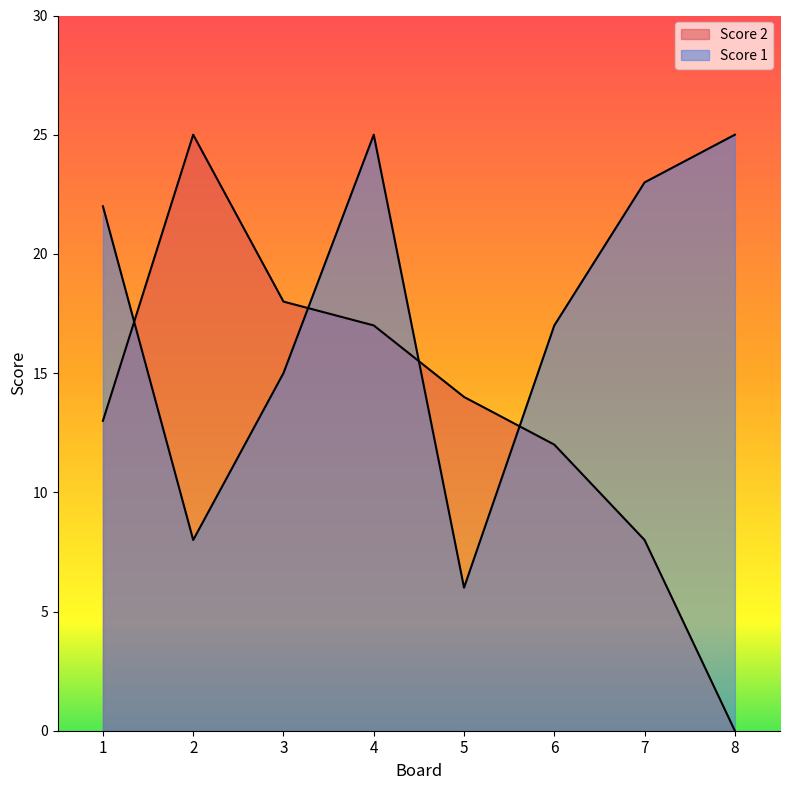

After their last crossing, which series has the higher values: Score 1 or Score 2?

Score 1